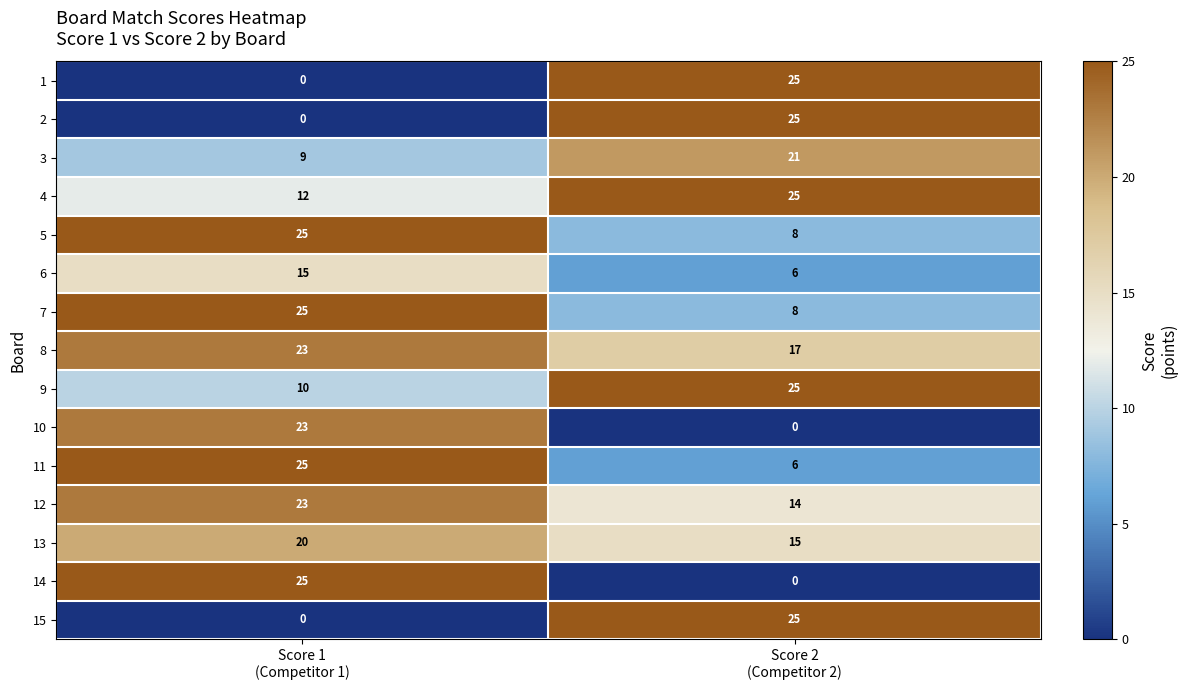

What is the greatest value displayed?

25